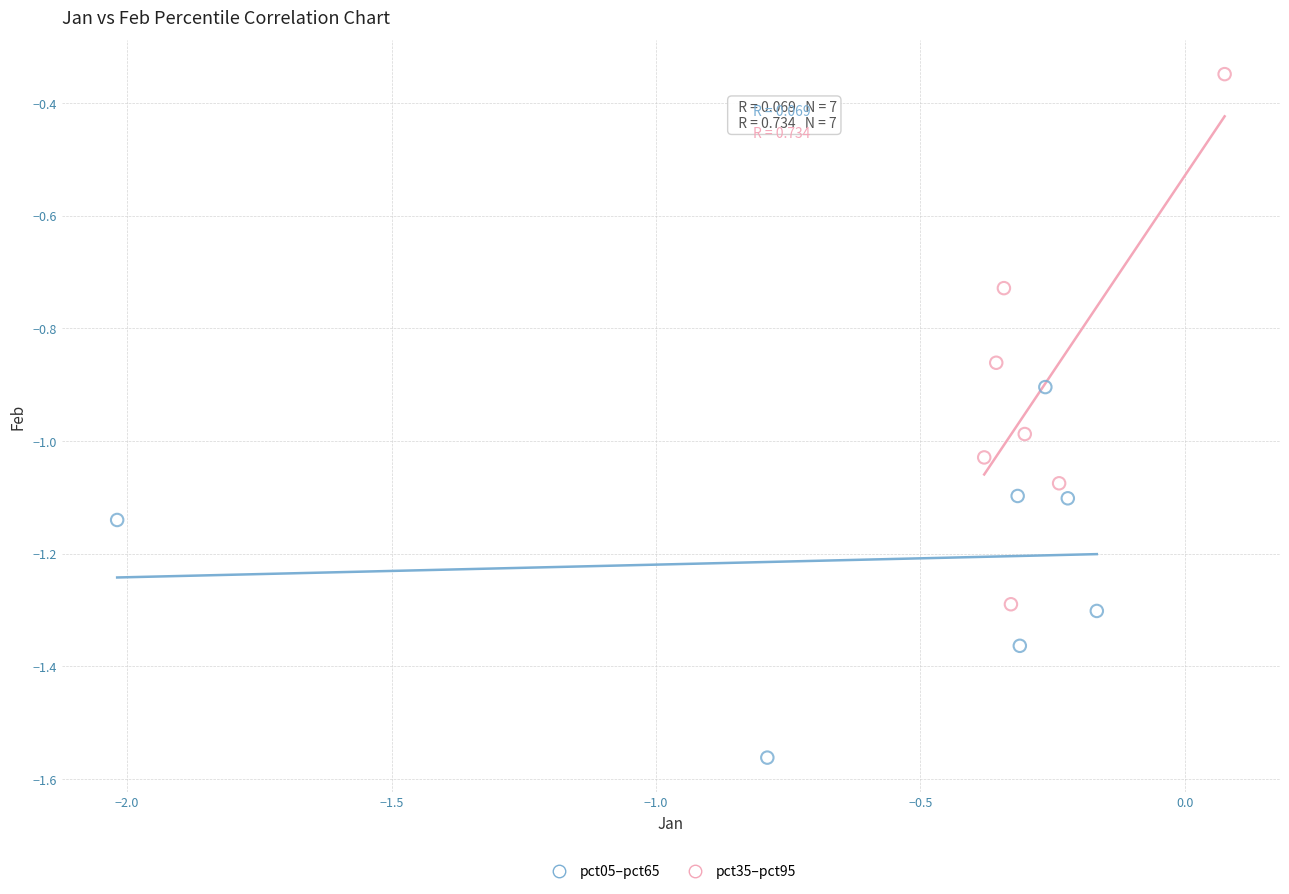

Which series contains the lowest Y value?

pct05–pct65